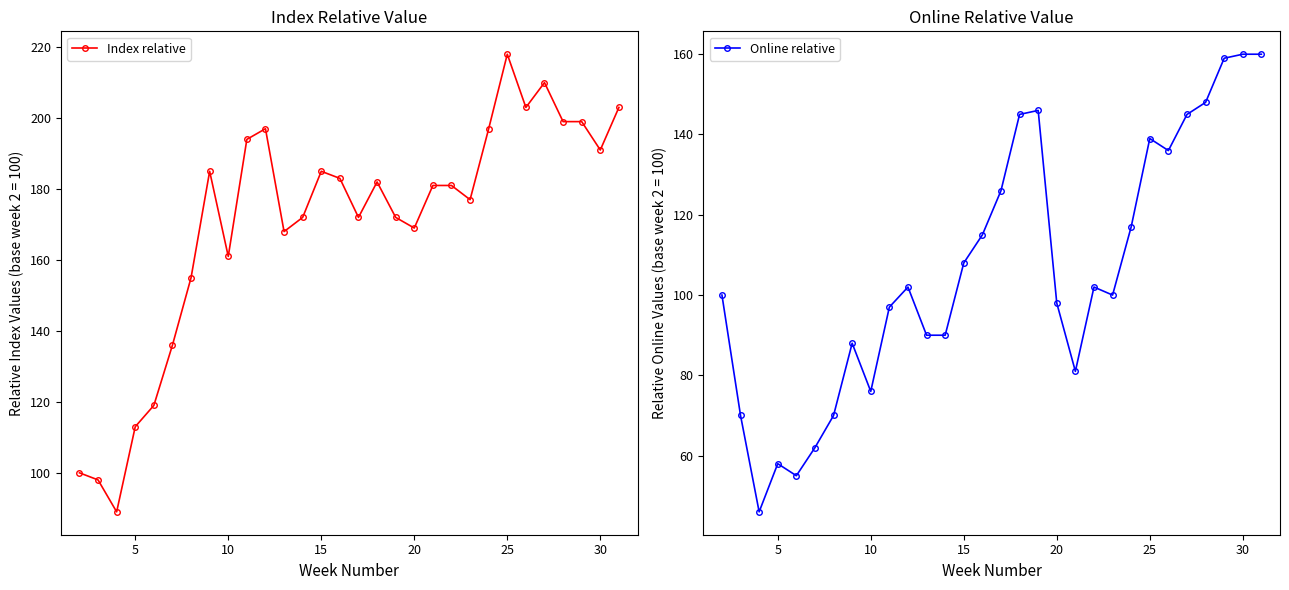

True or false: Index relative has more than 0 interior local peaks.

True